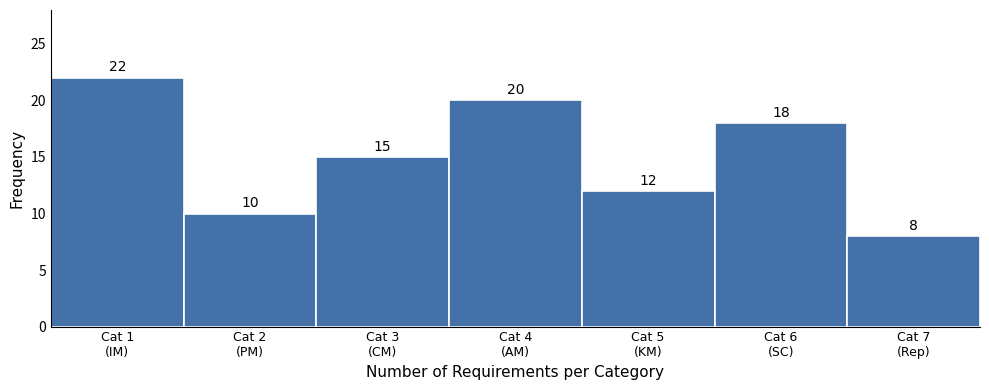

Reading left to right, what are all the values shown in this chart?

22	10	15	20	12	18	8